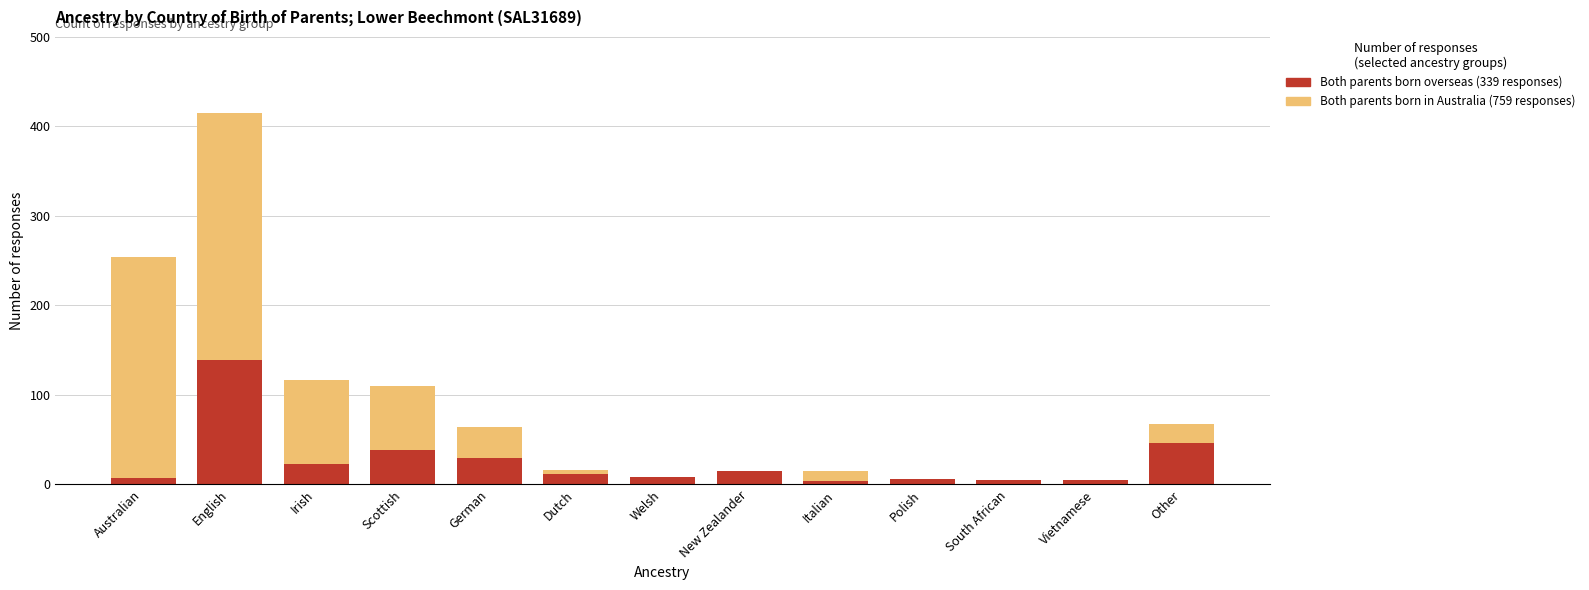

What is the total value across all series at Scottish?

110